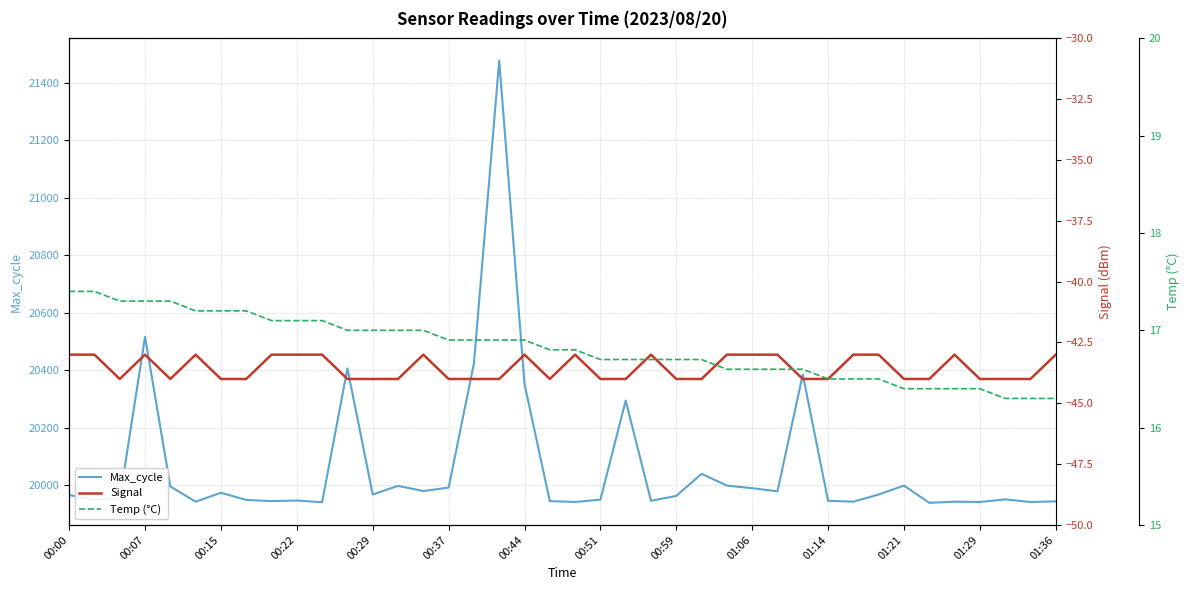

Reading left to right, what are all the values shown in this chart?

Max_cycle: 19965.0	19949.0	19951.0	20516.0	19995.0	19942.0	19973.0	19948.0	19944.0	19946.0	19940.0	20406.0	19967.0	19997.0	19979.0	19991.0	20423.0	21478.0	20352.0	19944.0	19941.0	19949.0	20294.0	19945.0	19962.0	20039.0	19998.0	19989.0	19978.0	20385.0	19945.0	19942.0	19967.0	19998.0	19938.0	19942.0	19941.0	19950.0	19941.0	19943.0
Signal: -43.0	-43.0	-44.0	-43.0	-44.0	-43.0	-44.0	-44.0	-43.0	-43.0	-43.0	-44.0	-44.0	-44.0	-43.0	-44.0	-44.0	-44.0	-43.0	-44.0	-43.0	-44.0	-44.0	-43.0	-44.0	-44.0	-43.0	-43.0	-43.0	-44.0	-44.0	-43.0	-43.0	-44.0	-44.0	-43.0	-44.0	-44.0	-44.0	-43.0
Temp (°C): 17.4	17.4	17.3	17.3	17.3	17.2	17.2	17.2	17.1	17.1	17.1	17.0	17.0	17.0	17.0	16.9	16.9	16.9	16.9	16.8	16.8	16.7	16.7	16.7	16.7	16.7	16.6	16.6	16.6	16.6	16.5	16.5	16.5	16.4	16.4	16.4	16.4	16.3	16.3	16.3